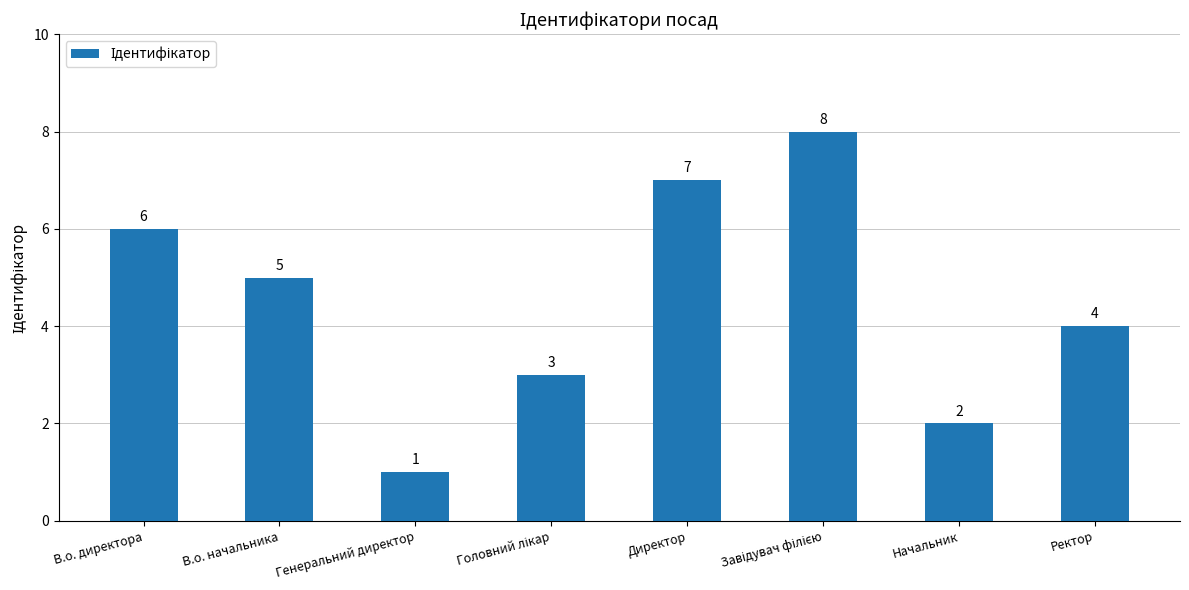

Where is the data nearest to the value 4?

Ректор